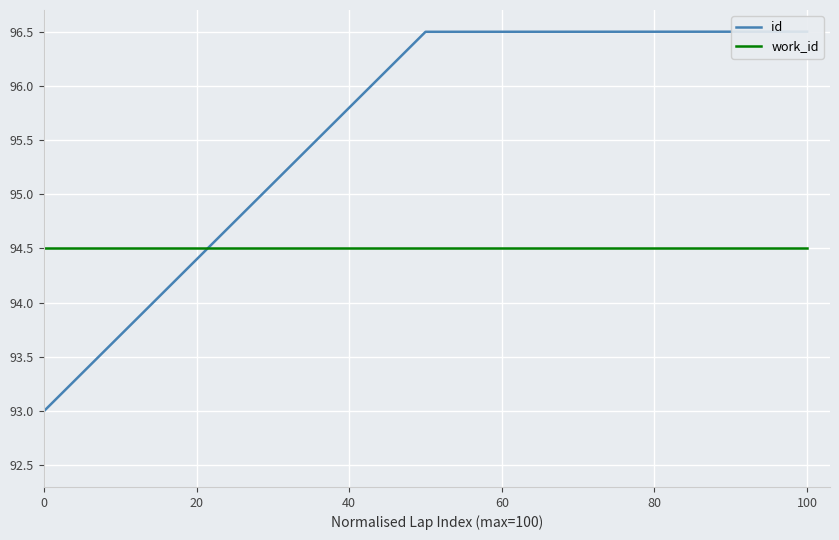

What are all the series names shown in the legend?

id, work_id